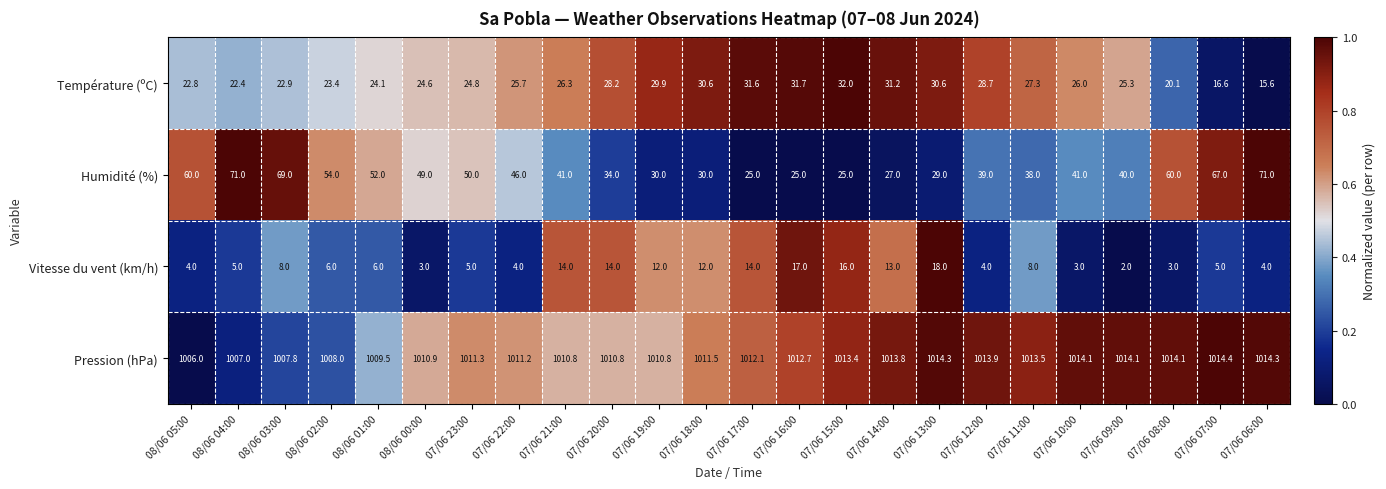

What is the difference between the second highest and minimum values in the Température (ºC) series?

16.1